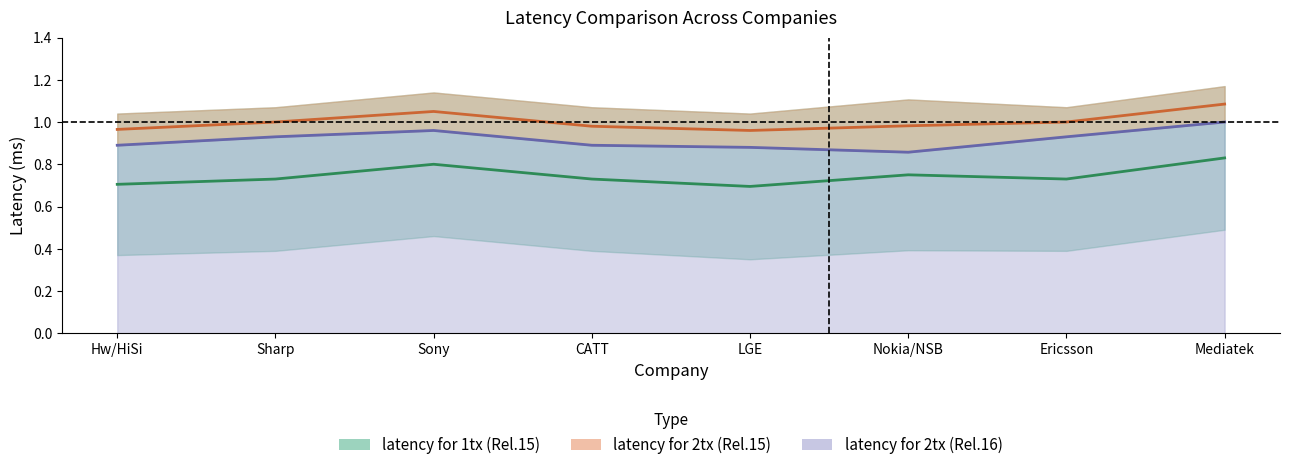

Is it true that latency for 1tx (Rel.15) equals 0.5 at Mediatek?

False